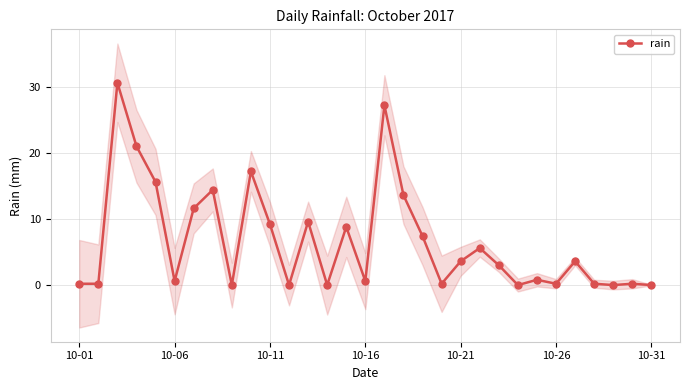

What is the maximum value for rain?

30.6